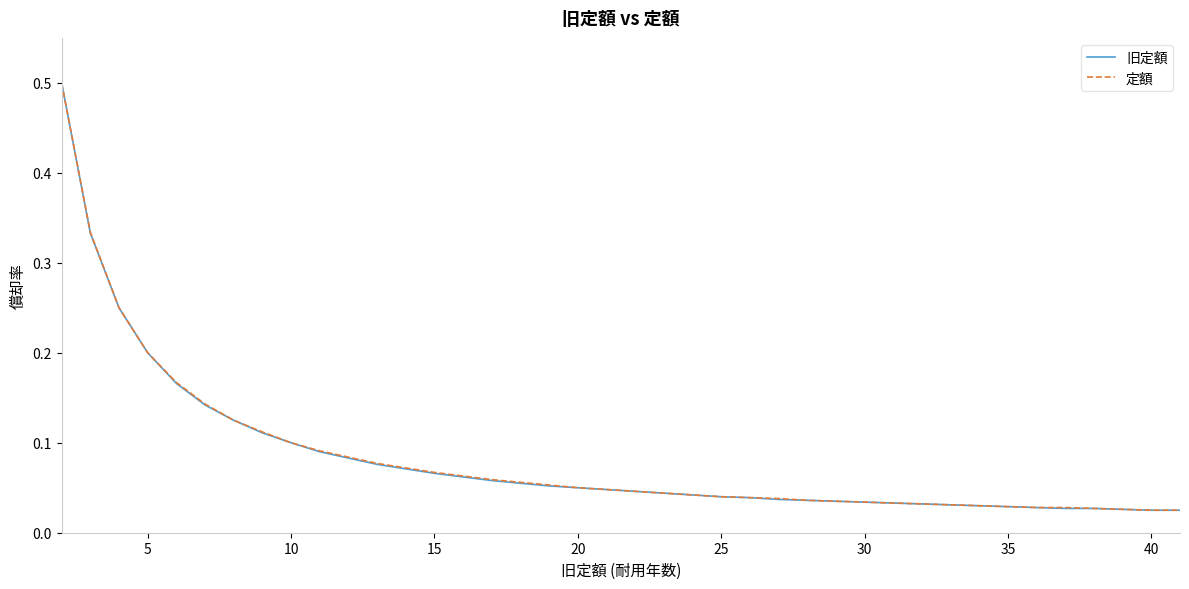

What is the difference between the maximum and minimum values in the 定額 series?

0.5